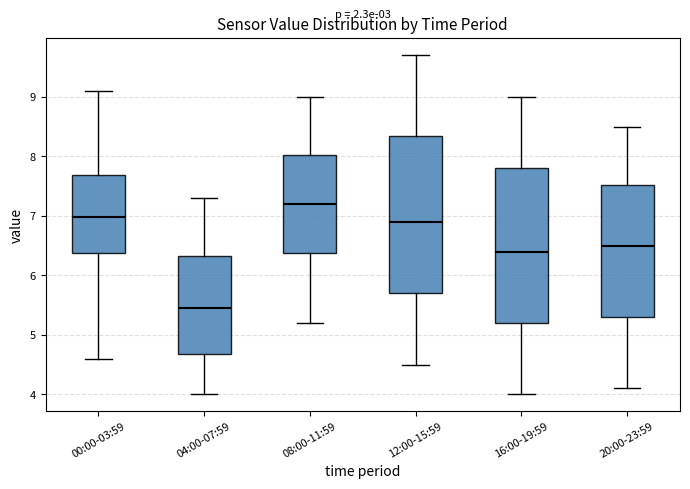

Which box has the highest median line?

08:00-11:59